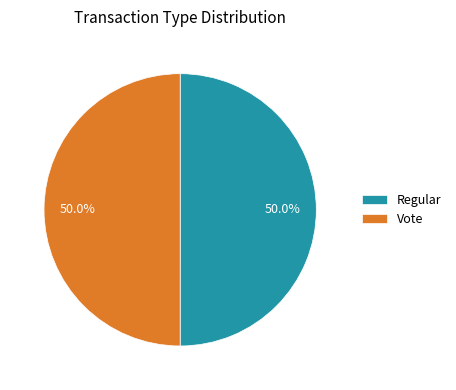

Count the number of slices in the pie.

2